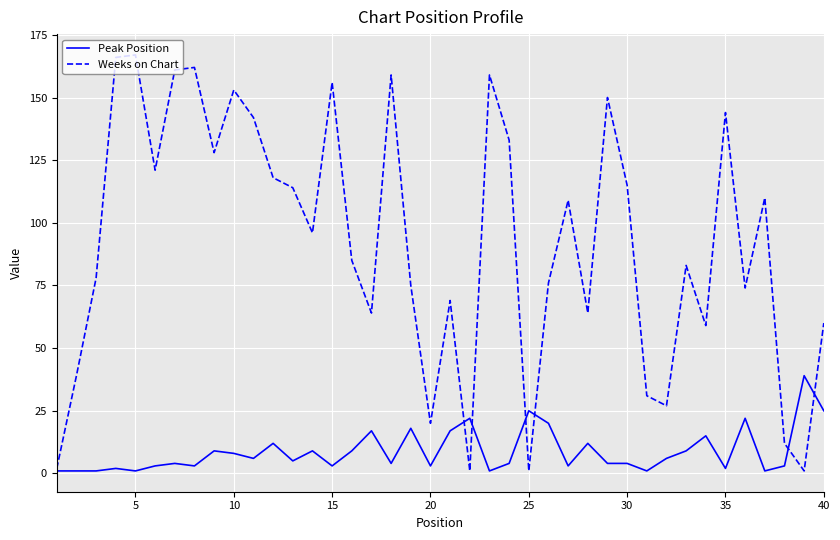

Which series has the widest spread of values?

Weeks on Chart